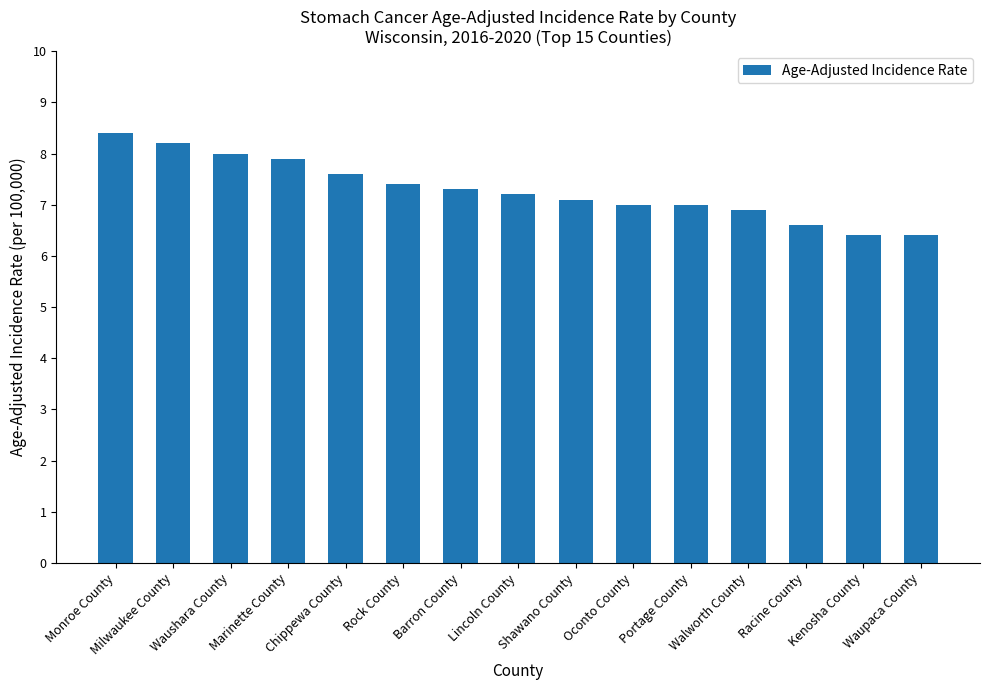

Between Lincoln County and Walworth County, which is larger?

Lincoln County